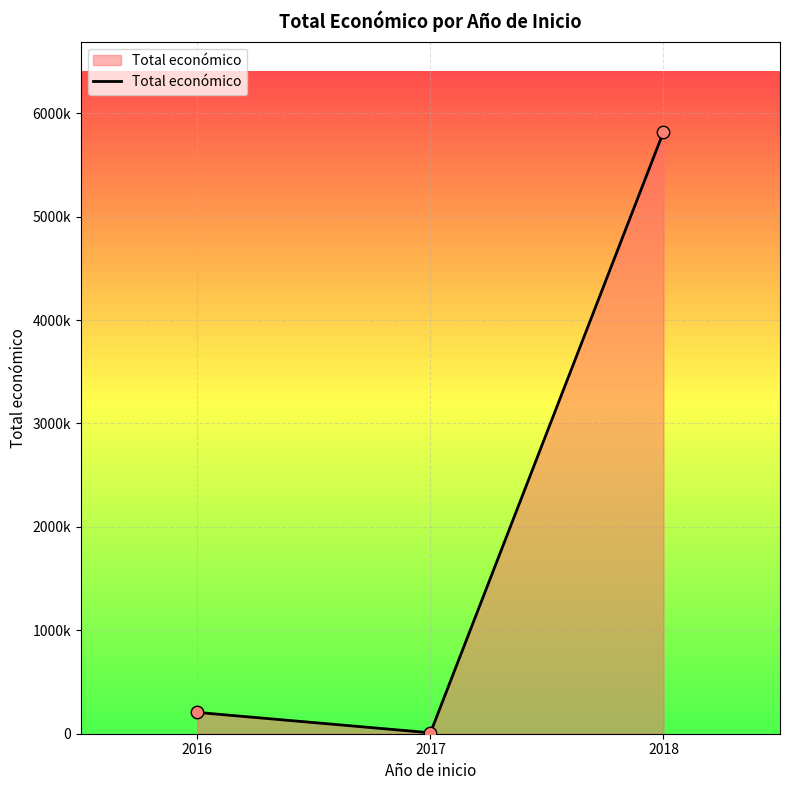

Between 2017 and 2016, which is larger?

2016